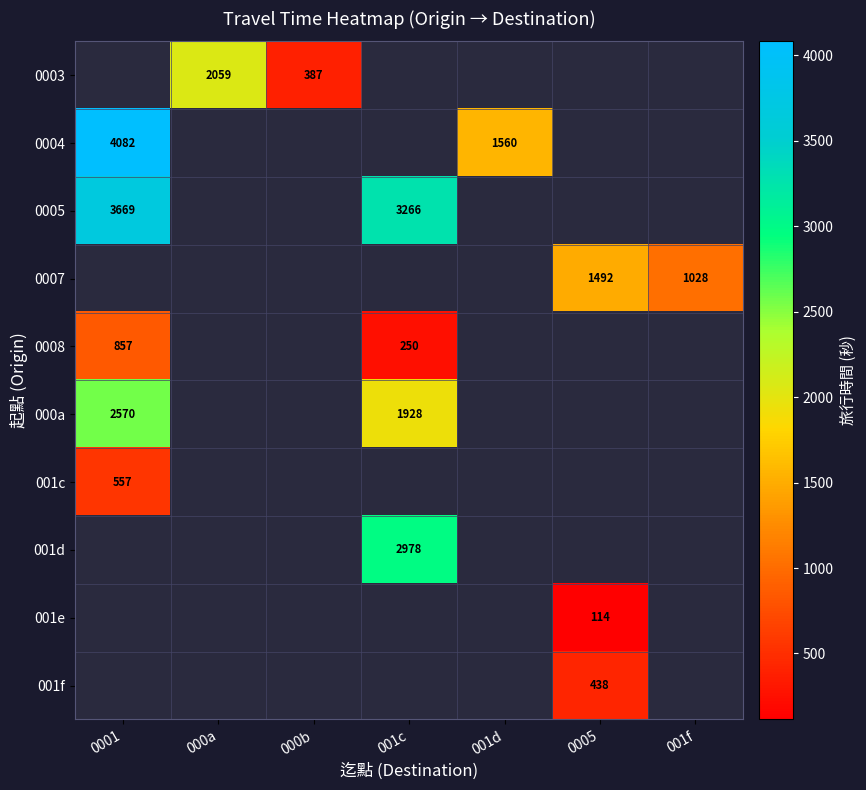

Is it true that 0003 equals 2059 at 000a?

True